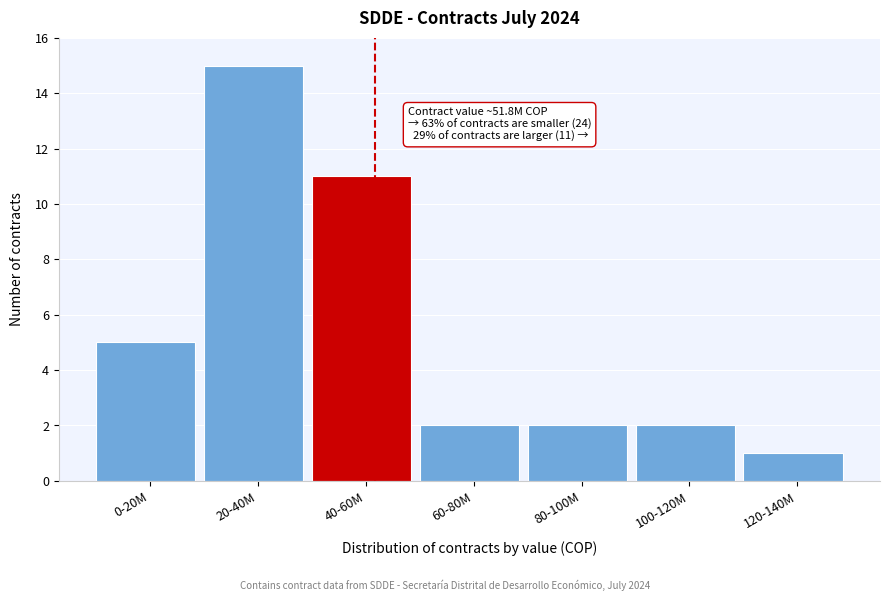

Reading right to left, extract all data points from this chart.

1	2	2	2	11	15	5